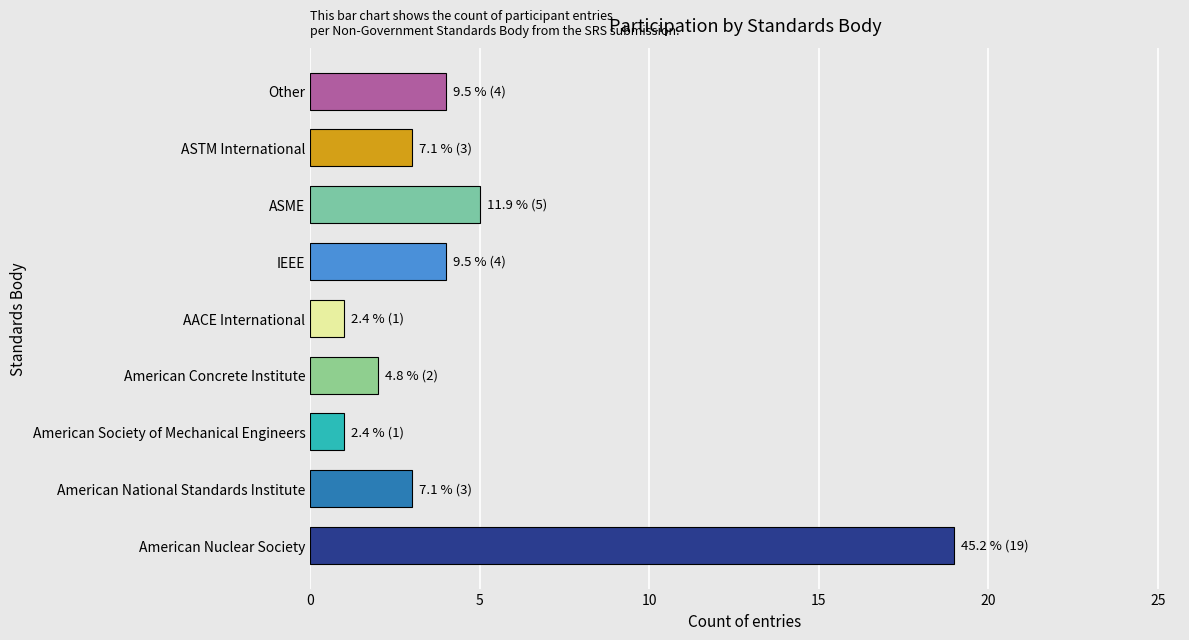

Where is the data nearest to the value 10?

ASME